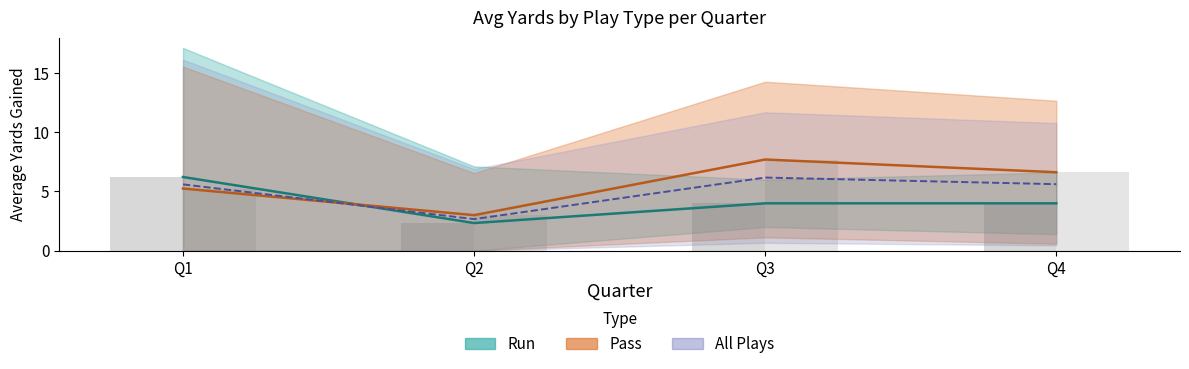

The value of Pass (mean) at Q1 is 7.8. True or false?

False